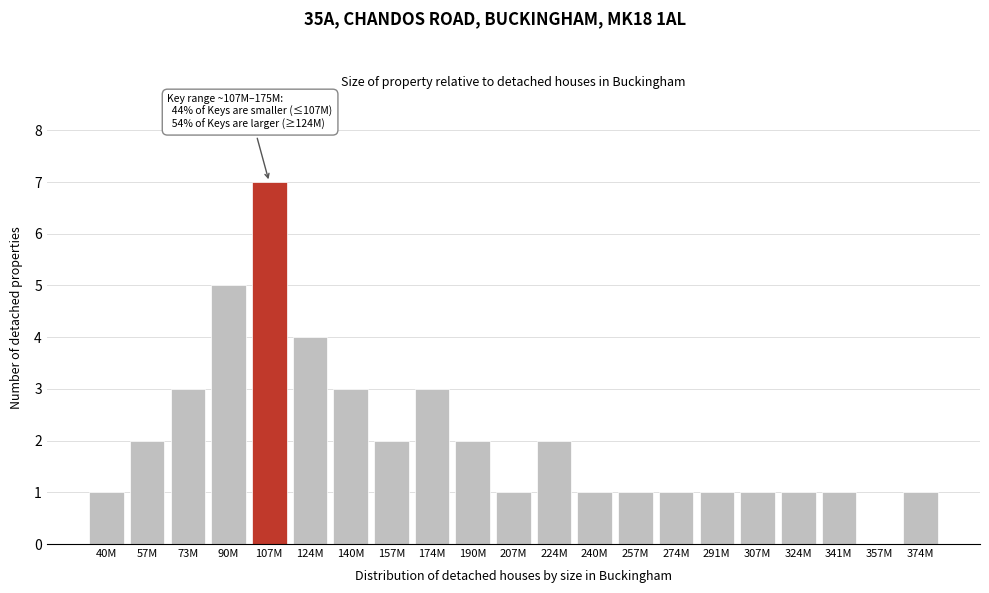

Reading left to right, what are all the values shown in this chart?

40M=1	57M=2	73M=3	90M=5	107M=7	124M=4	140M=3	157M=2	174M=3	190M=2	207M=1	224M=2	240M=1	257M=1	274M=1	291M=1	307M=1	324M=1	341M=1	357M=0	374M=1